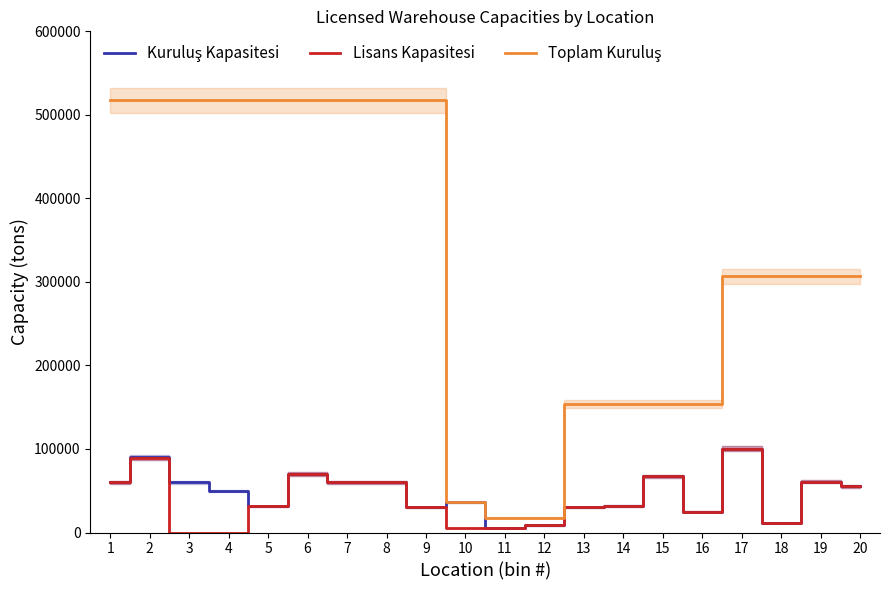

Reading left to right, transcribe all the data shown in this chart.

Kuruluş Kapasitesi: 1=60000	2=90000	3=60000	4=50000	5=31200	6=70000	7=60000	8=60000	9=30000	10=36000	11=5000	12=8500	13=30000	14=31800	15=67200	16=25000	17=100000	18=11200	19=60700	20=55100
Lisans Kapasitesi: 1=60000	2=89000	3=0	4=0	5=31200	6=70000	7=60000	8=60000	9=30000	10=5000	11=5000	12=8500	13=30000	14=31800	15=67200	16=25000	17=100000	18=11200	19=60700	20=55100
Toplam Kuruluş: 1=517200	2=517200	3=517200	4=517200	5=517200	6=517200	7=517200	8=517200	9=517200	10=36000	11=17500	12=17500	13=154000	14=154000	15=154000	16=154000	17=306600	18=306600	19=306600	20=306600